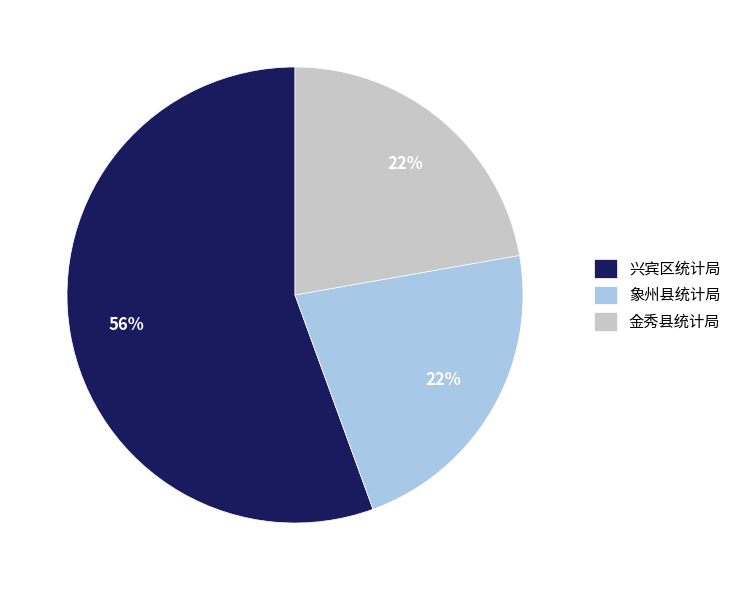

Which category has the biggest portion of the pie?

兴宾区统计局